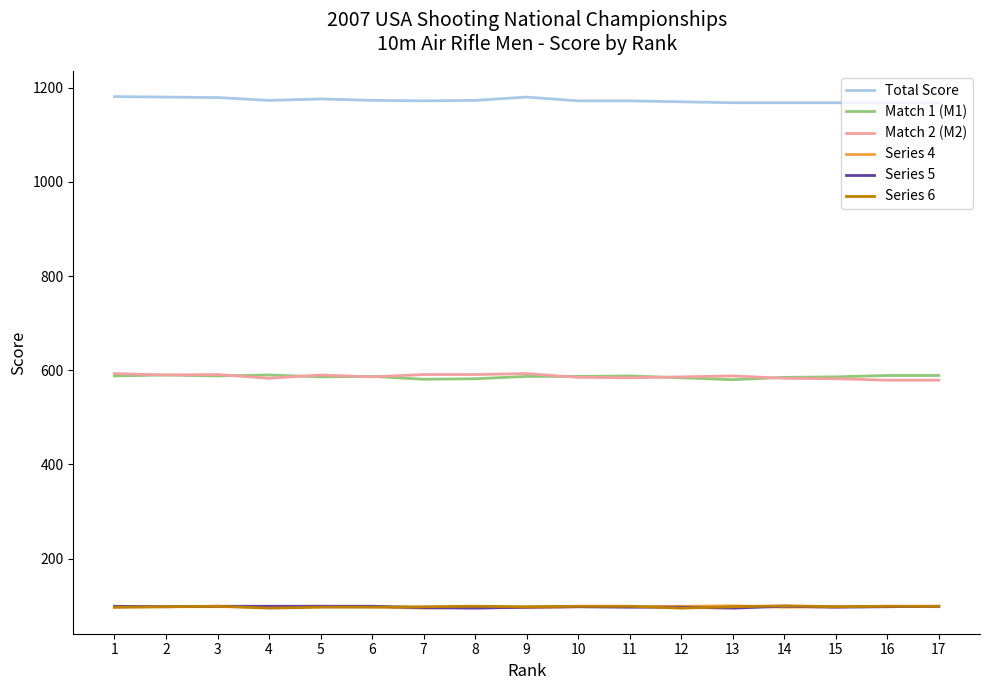

What is the highest value of the Series 4 series?

100